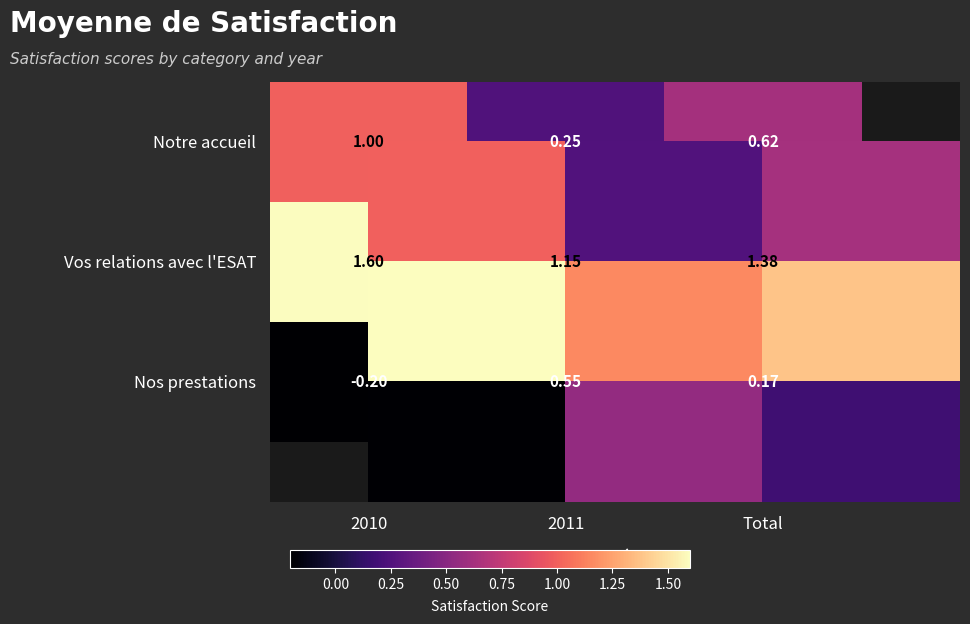

How many positive values does the Nos prestations series have?

2